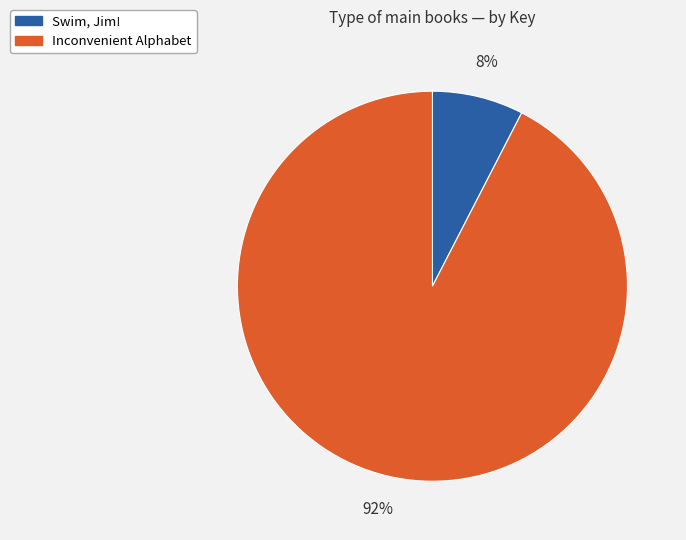

How many segments does this pie chart have?

2